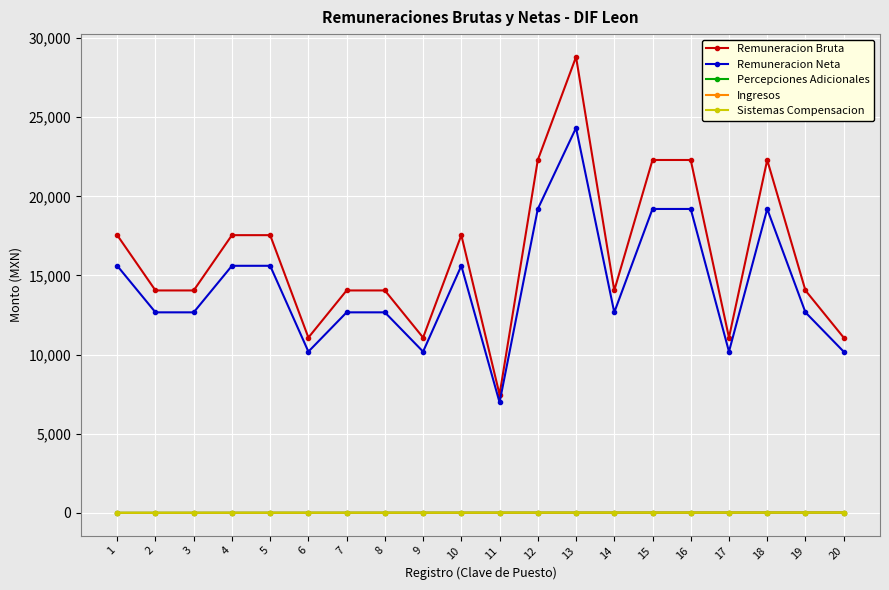

Count the number of data series in this chart.

5